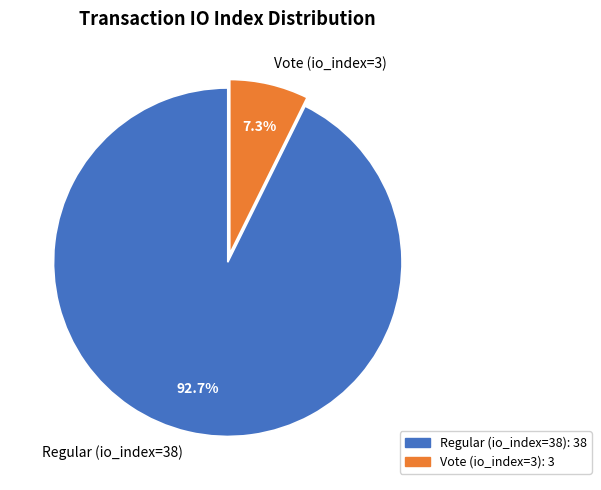

To the nearest percent, what is the difference between the Regular (io_index=38) and Vote (io_index=3) slice percentages?

85%